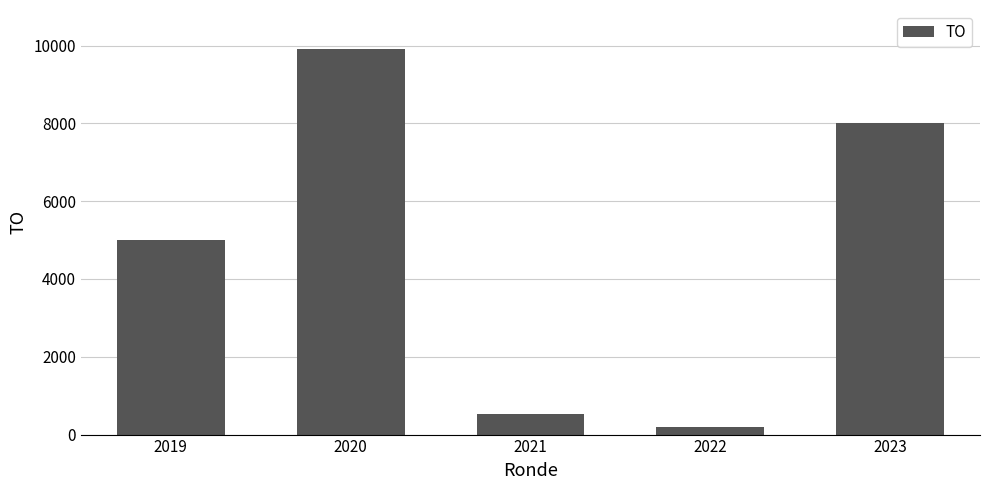

What is the value of the 4th bar from the left?

202